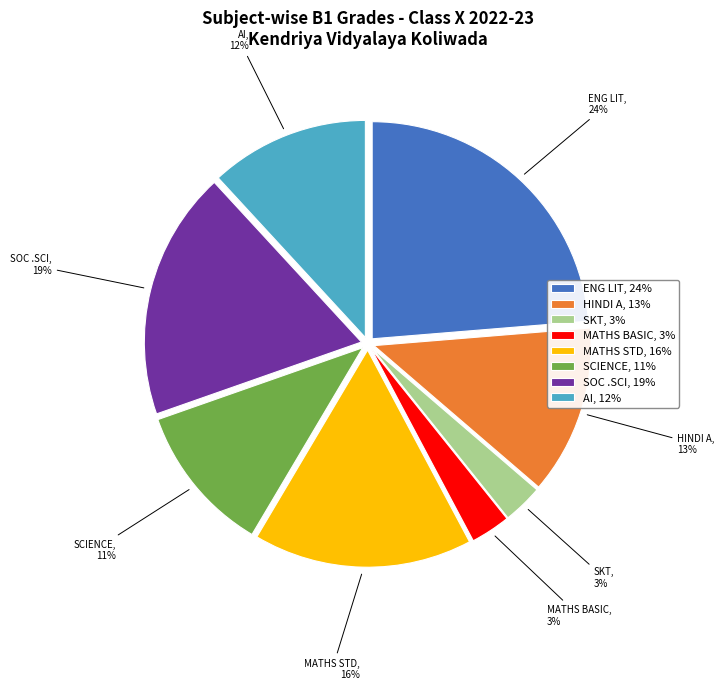

To the nearest percent, what is the difference between the largest and smallest slice percentages?

21%